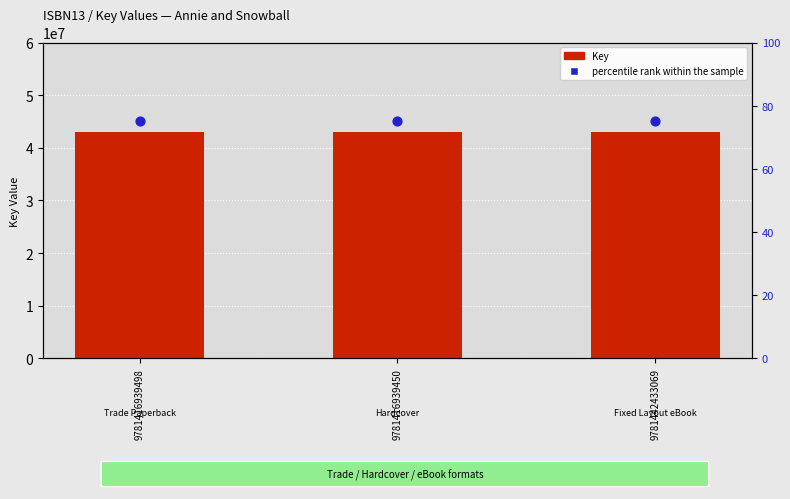

At how many categories does at least one series exceed 11503625?

3